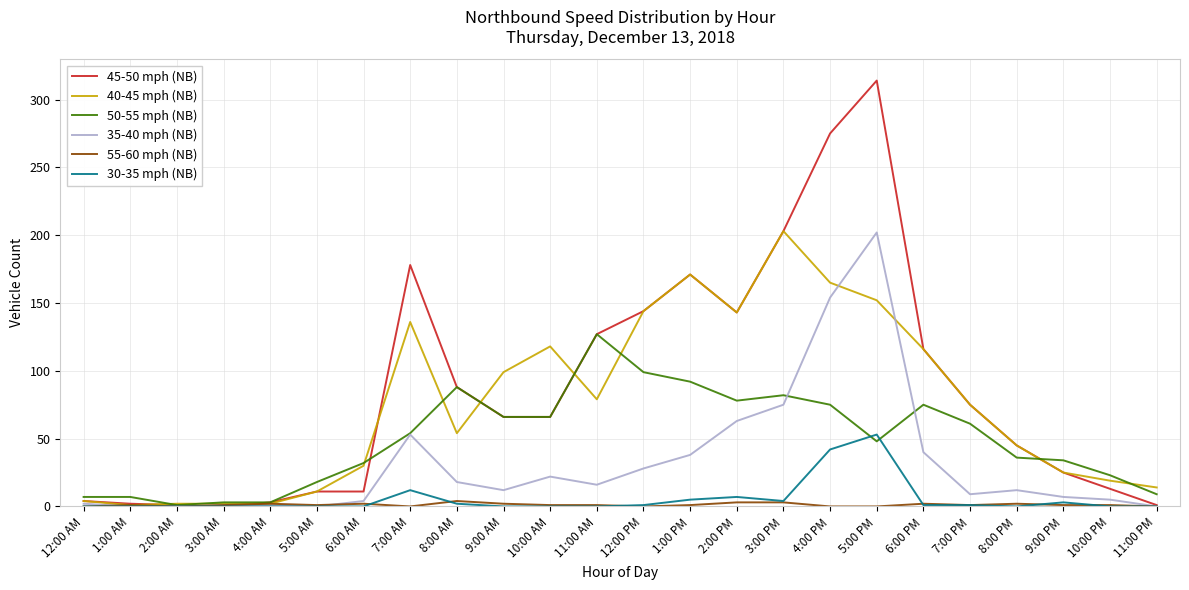

At which label is 30-35 mph (NB) closest to 26?

7:00 AM